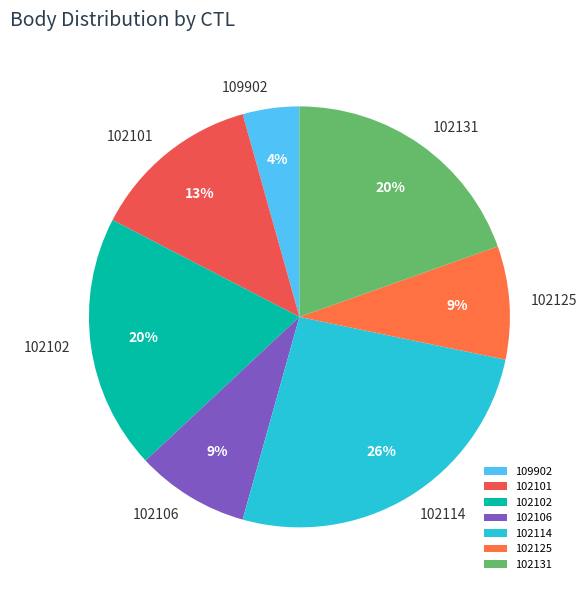

The 102125 slice represents 9% of the pie. True or false?

True